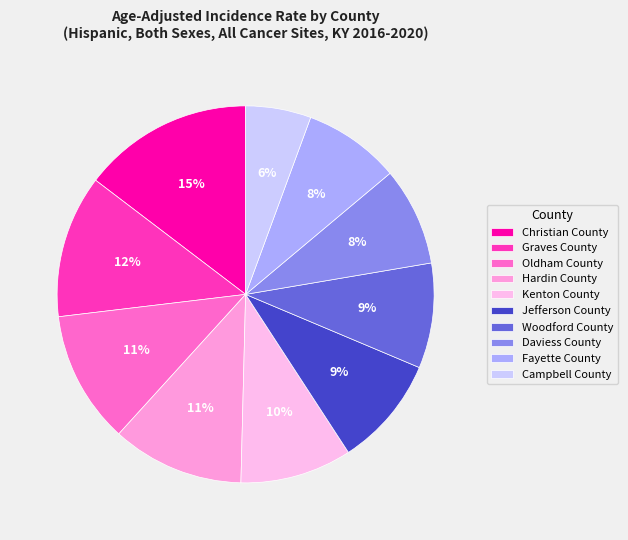

Rank the categories by value from highest to lowest.

Christian County, Graves County, Oldham County, Hardin County, Kenton County, Jefferson County, Woodford County, Daviess County, Fayette County, Campbell County